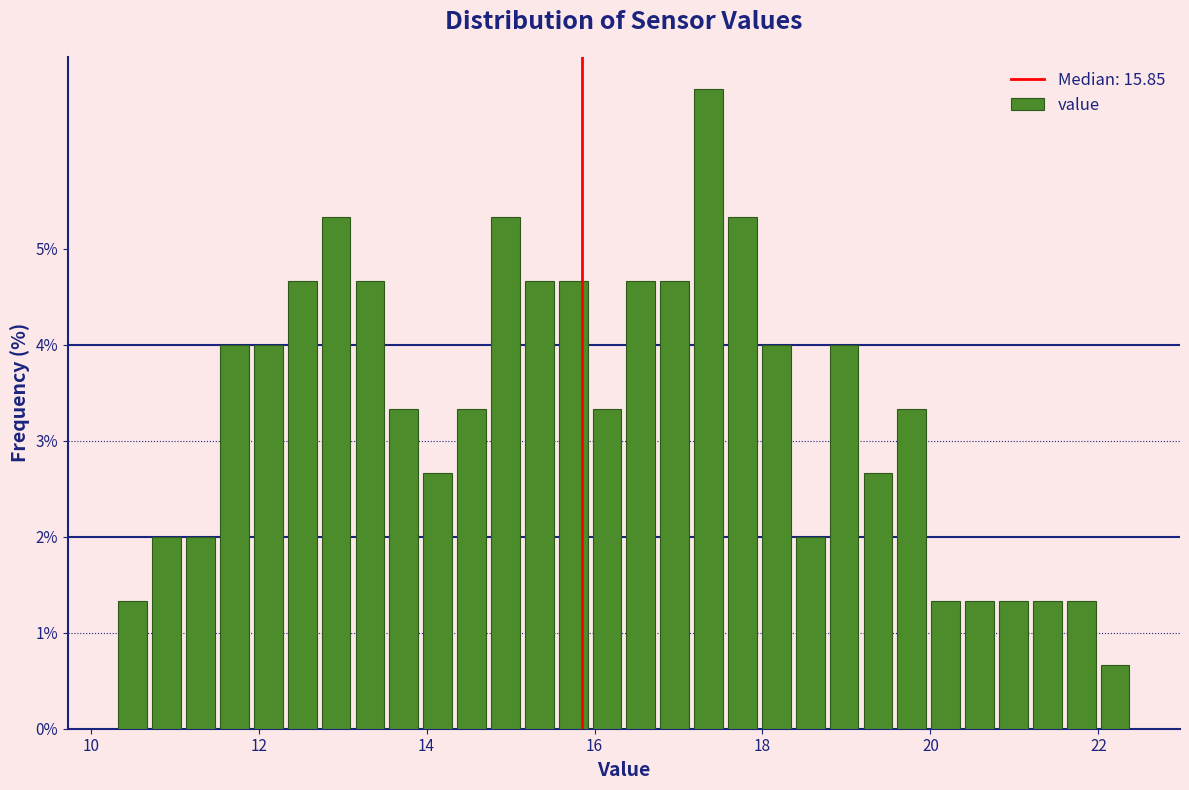

Read against the x-axis, roughly where is the centre of the tallest bar?

17.4